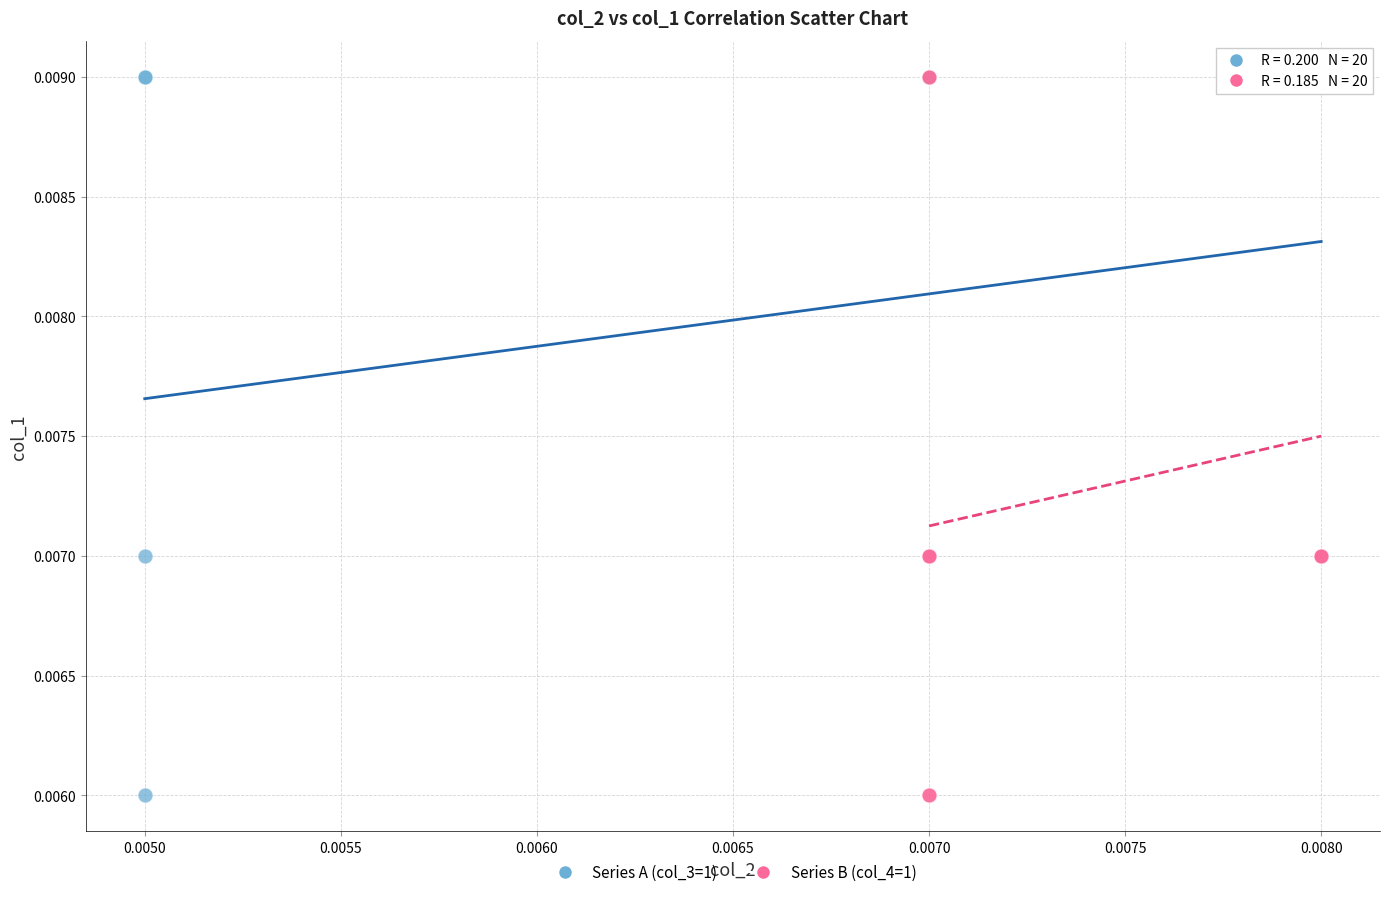

What are all the series names shown in the legend?

Series A (col_3=1), Series B (col_4=1)